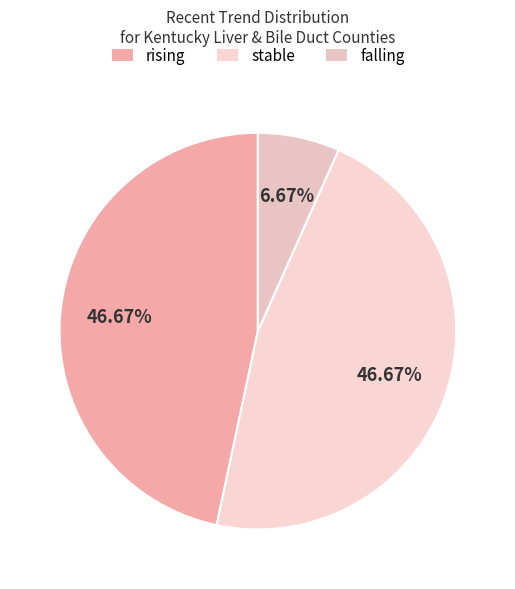

The rising slice represents 47% of the pie. True or false?

True